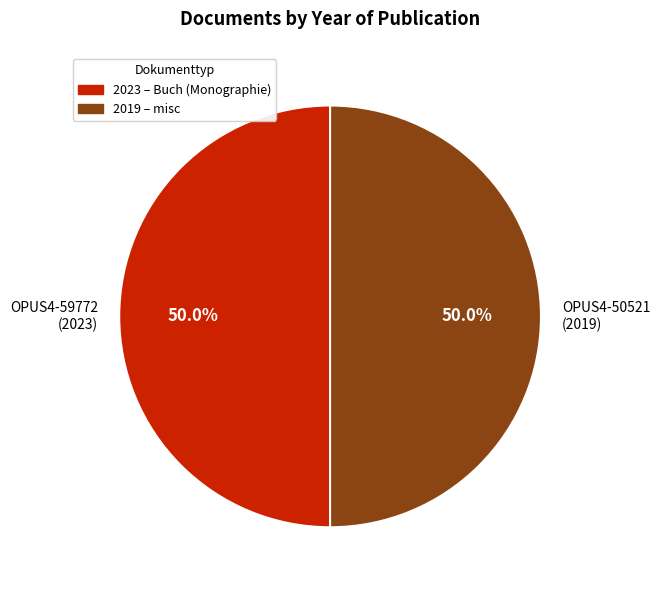

True or false: OPUS4-59772 accounts for 50% of the total.

True